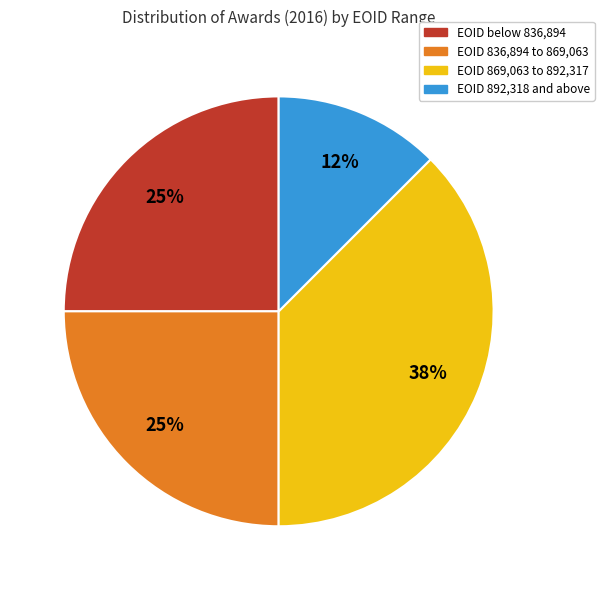

Does any single category account for the majority?

No